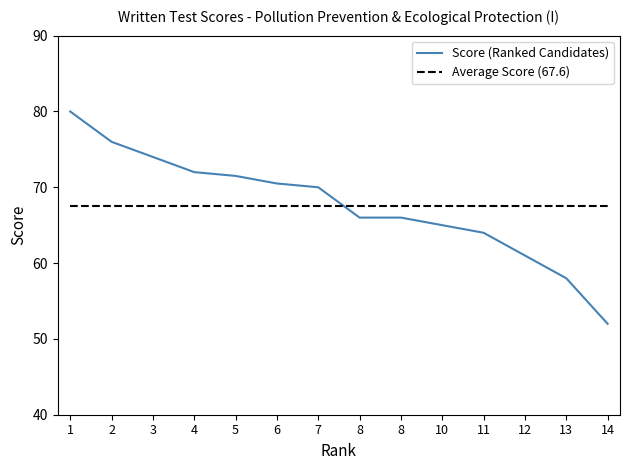

Where is the data nearest to the value 66?

8